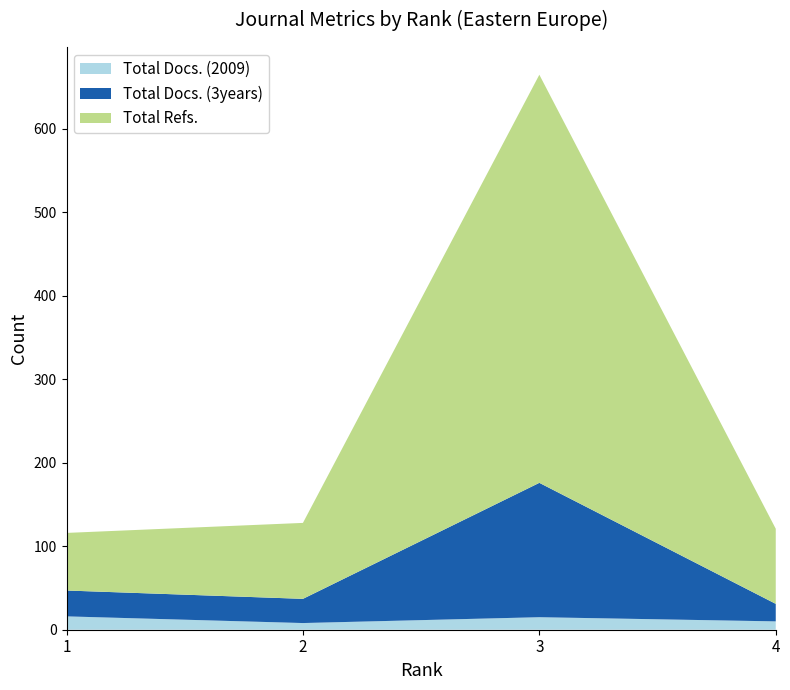

Reading right to left, list all the values displayed in this chart.

Total Docs. (2009): 10	15	8	16
Total Docs. (3years): 21	161	29	31
Total Refs.: 90	489	91	69